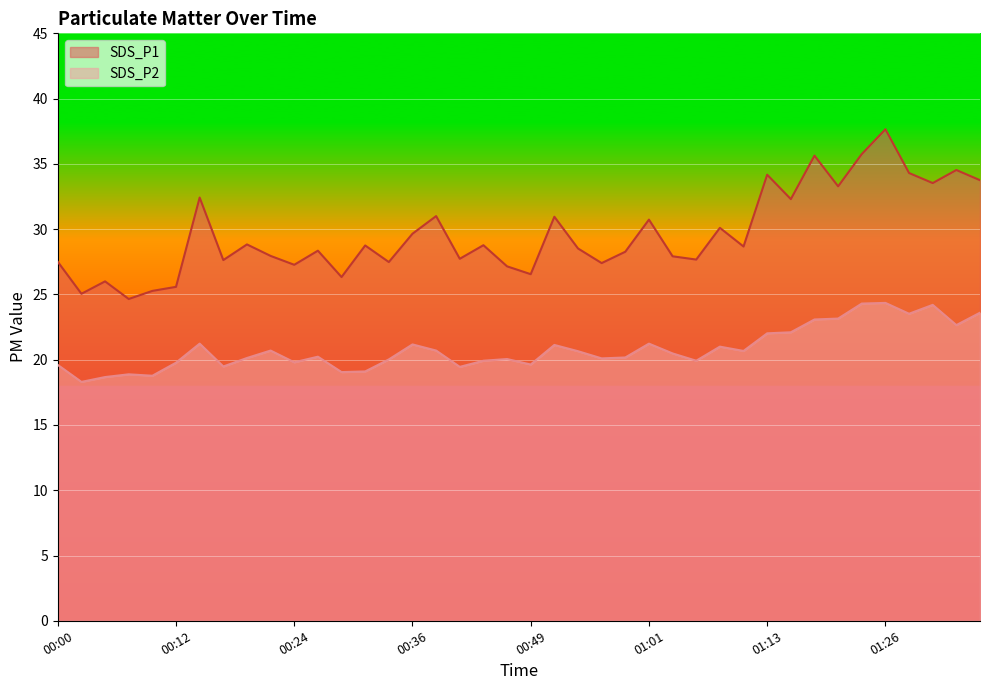

How many lines are shown in the chart?

2